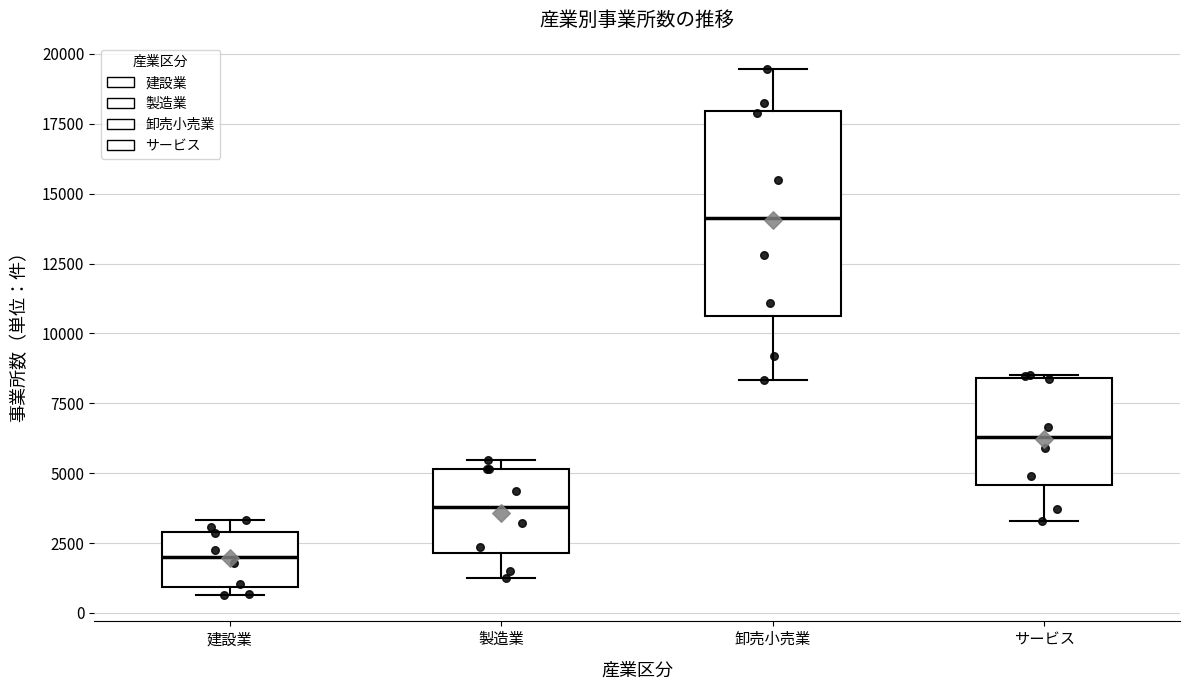

Where does the median line of the box for 卸売小売業 sit on the y-axis? The values are not printed on the chart, so give them approximately, as read against the axis.

14000